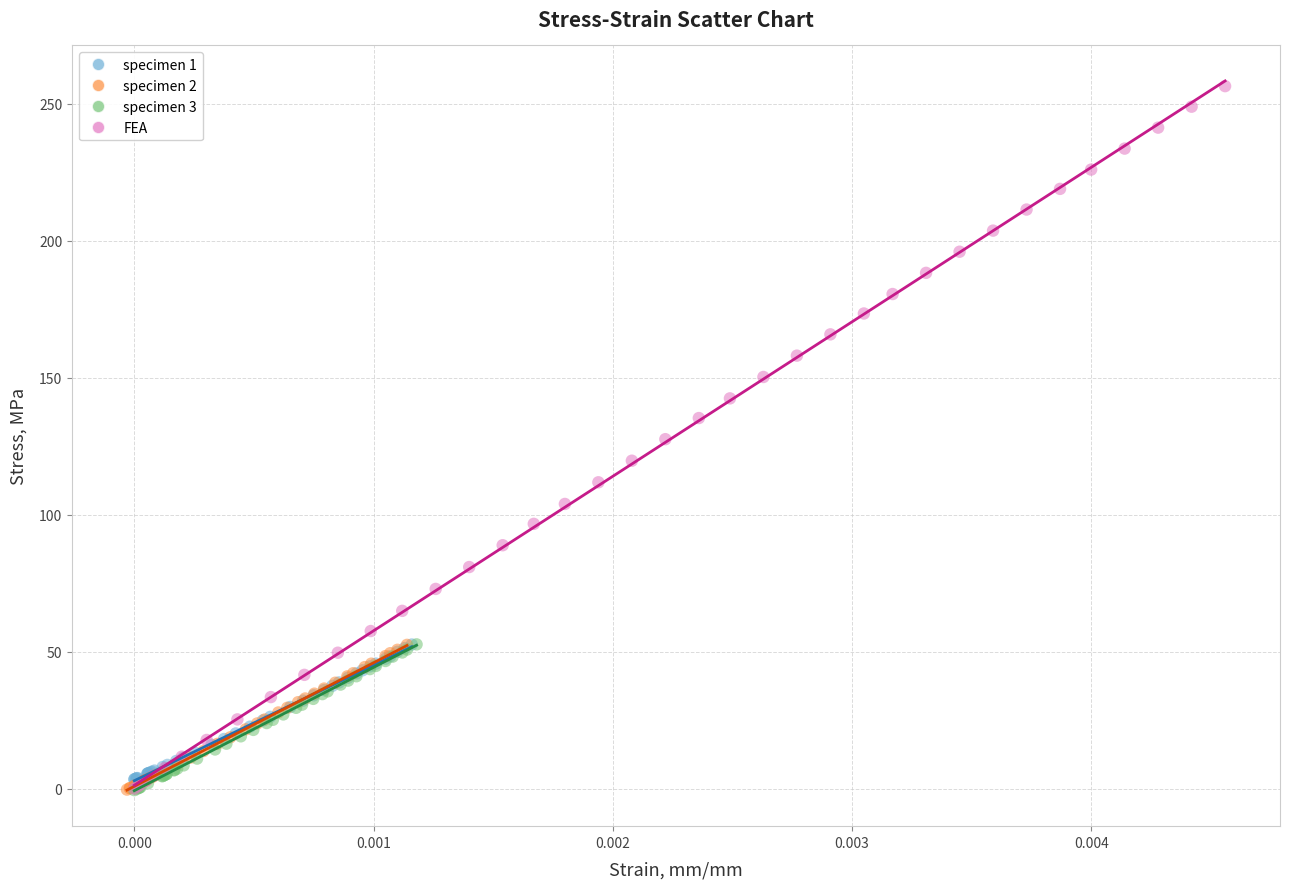

Which series contains the highest Y value?

FEA